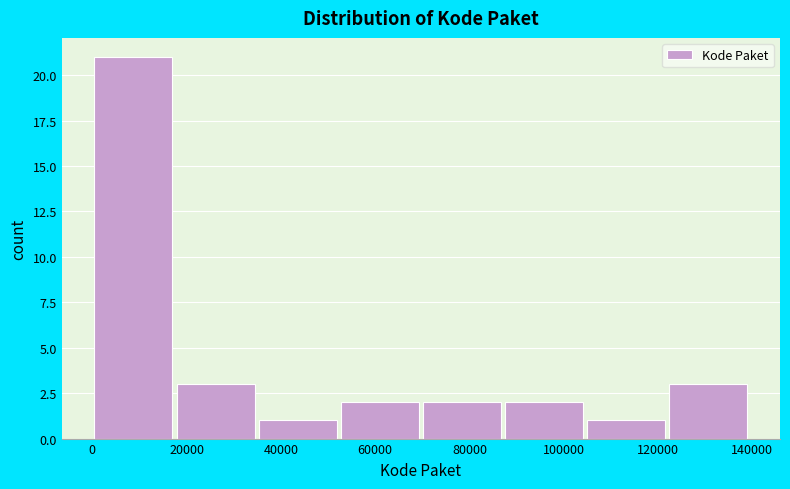

Reading left to right, transcribe this chart: for each bar, give the range it covers on the x-axis and its height. Neither the bar edges nor the heights are printed on the chart, so give them approximately, as read against the axes.

0 to 18000: 21
18000 to 36000: 3
36000 to 52000: 1
52000 to 70000: 2
70000 to 88000: 2
88000 to 104000: 2
104000 to 122000: 1
122000 to 140000: 3